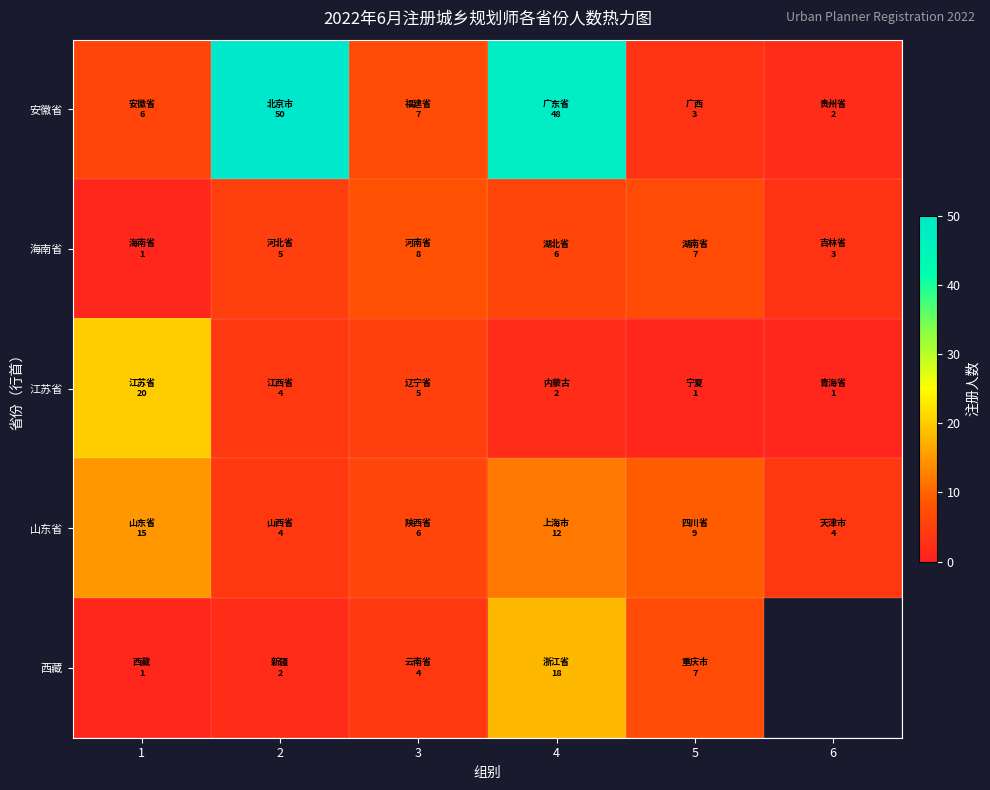

At 3, list the series in order from smallest to largest.

西藏, 江苏省, 山东省, 安徽省, 海南省